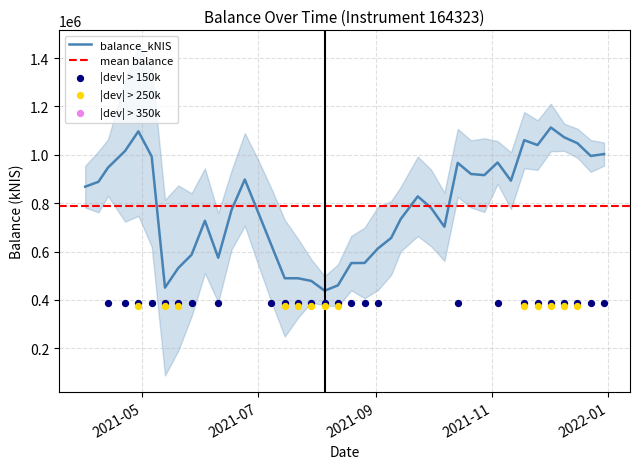

What is the ratio of the value at 2021-12-09 to the value at 2021-09-09?

1.6